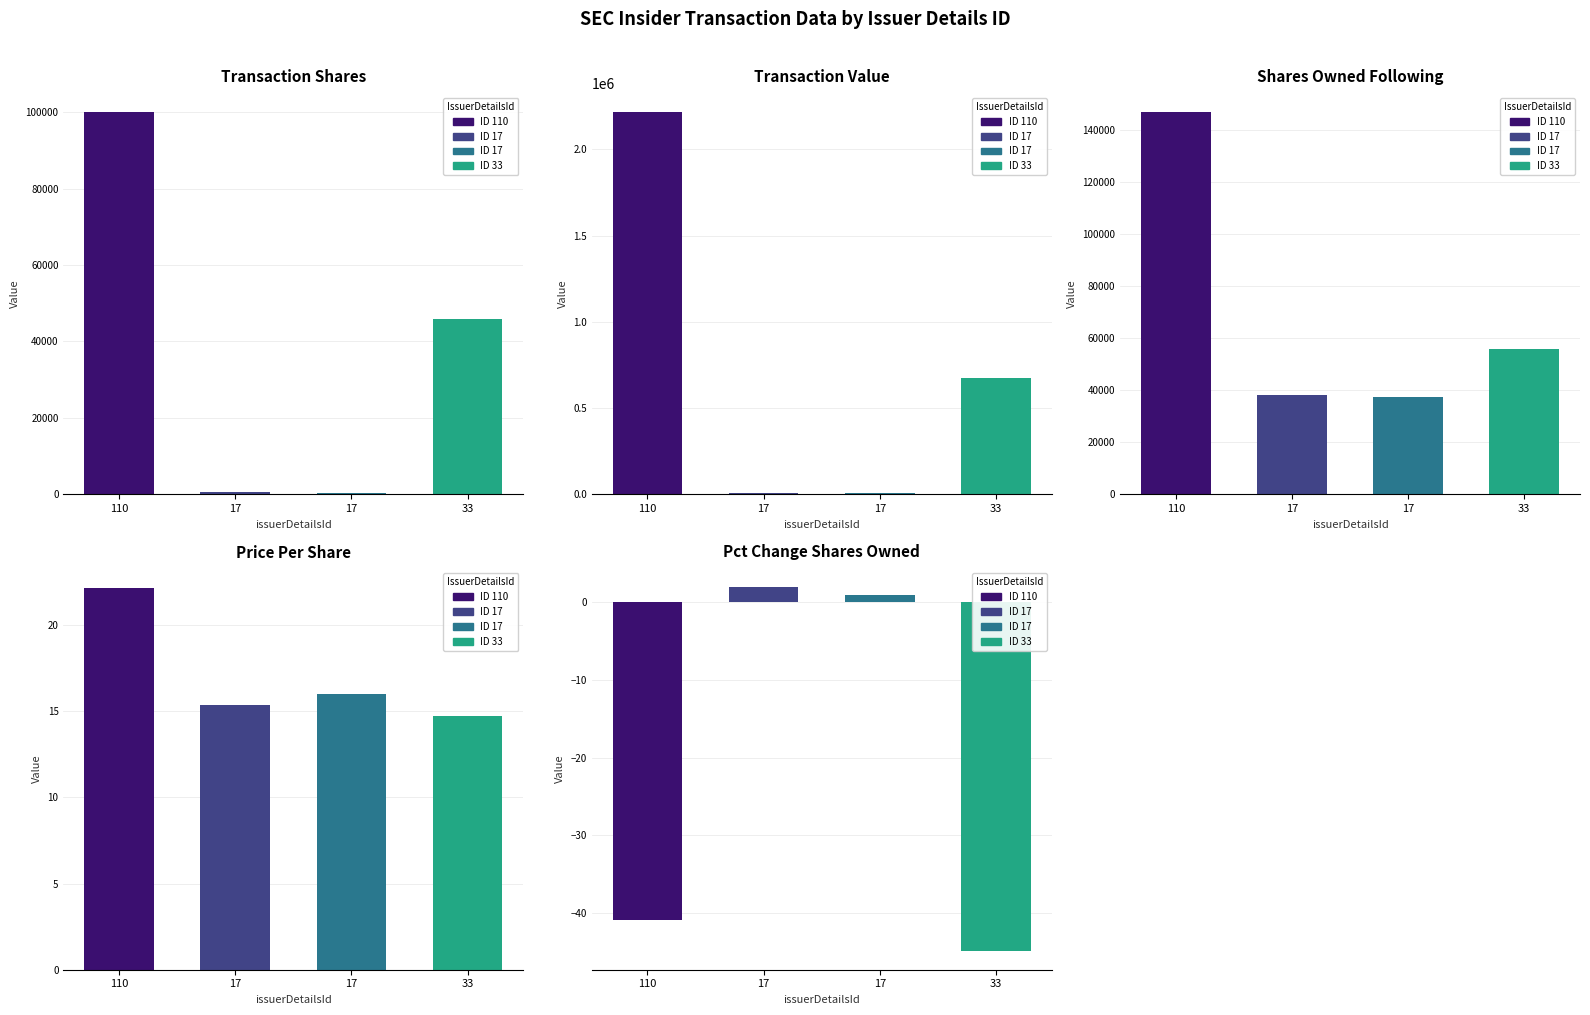

What is the difference between the second highest and minimum values in the transactionValue series?

668689.0